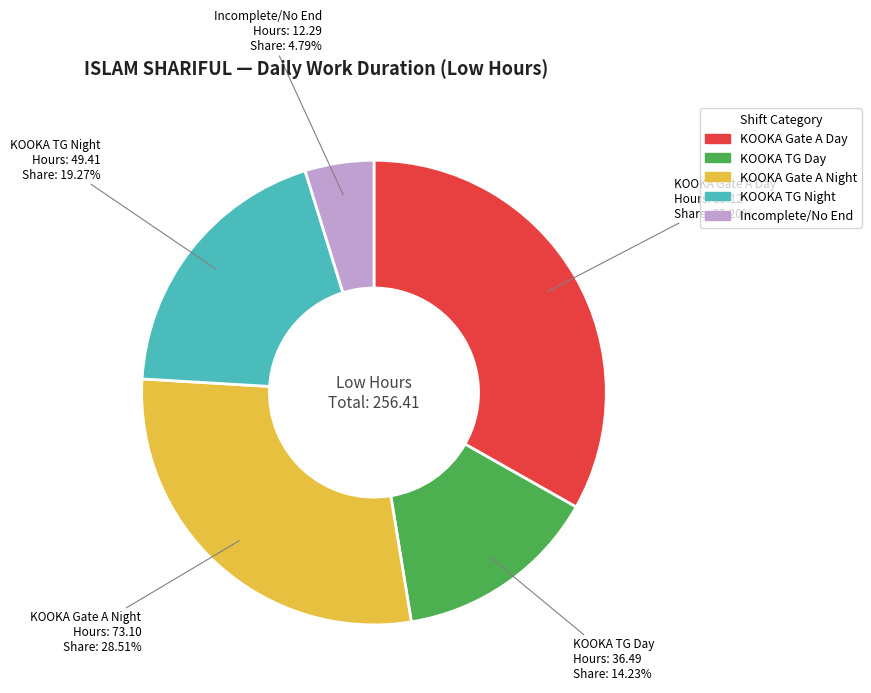

Is there a majority slice in this chart?

No